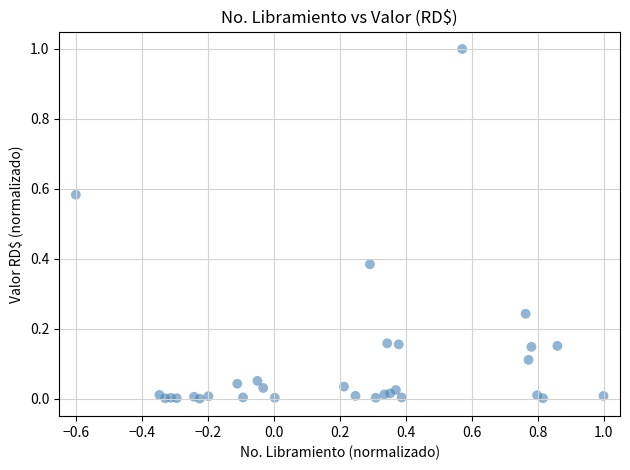

What is the range of Y values (max minus min)?

1.0